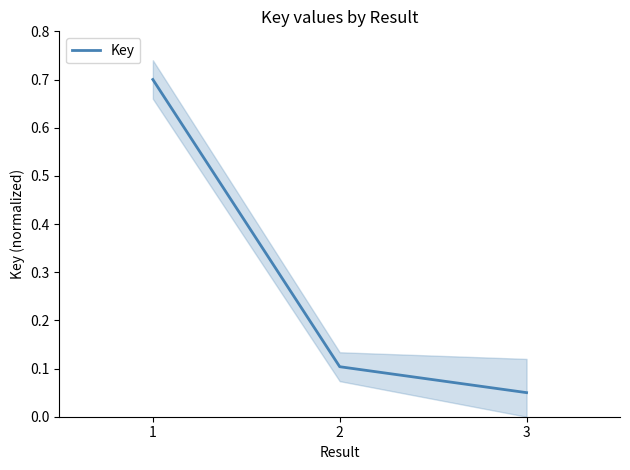

Reading right to left, list all the values displayed in this chart.

3=0.1	2=0.1	1=0.7